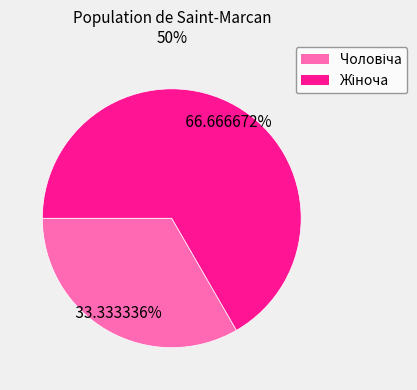

Does any single category account for the majority?

Yes